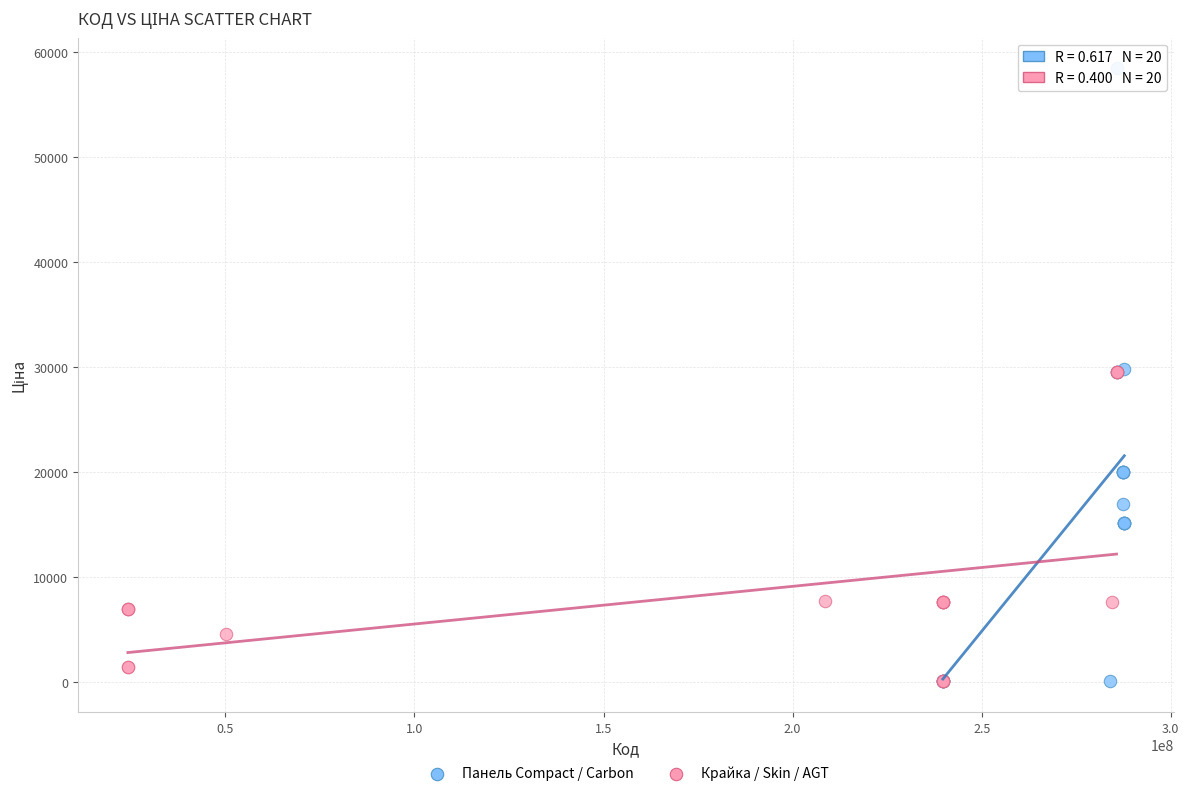

Which series contains the highest Y value?

Панель Compact / Carbon